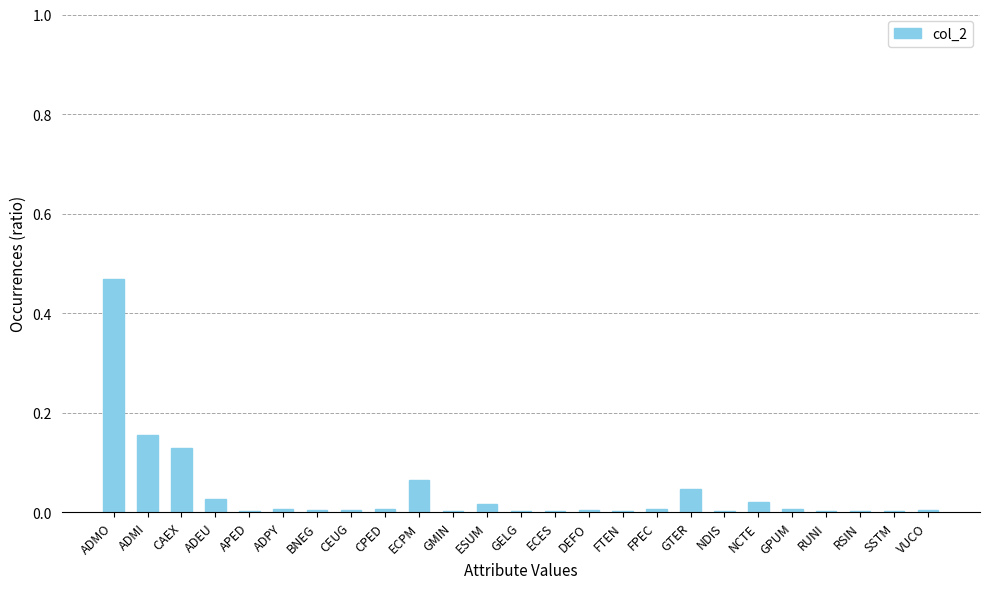

What is the sum of all values?

1.0